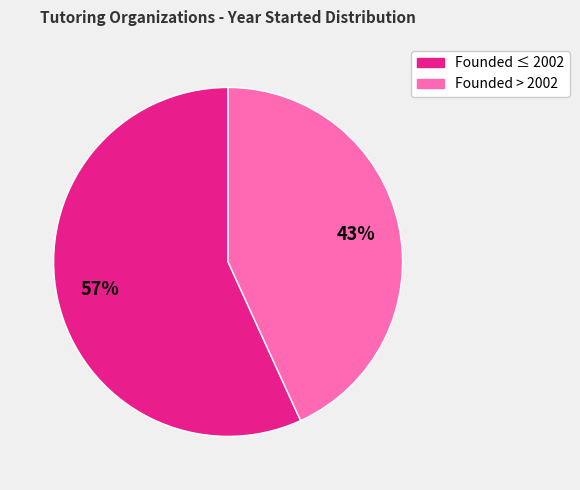

Is there a majority slice in this chart?

Yes